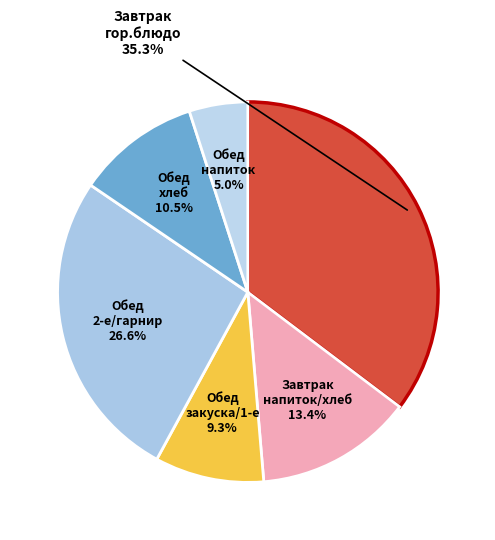

Count the number of slices in the pie.

6